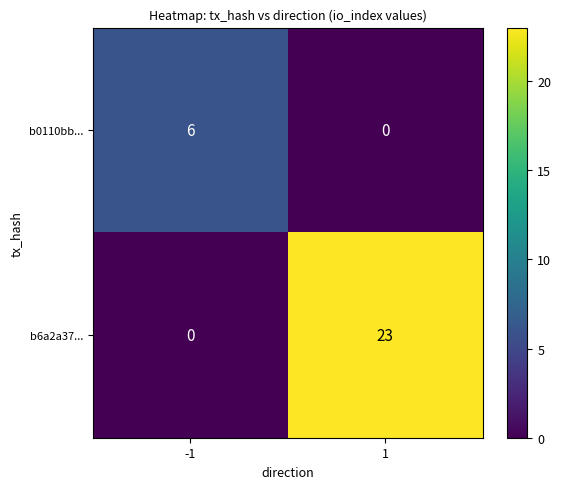

Which series has the largest total across all categories?

b6a2a37...